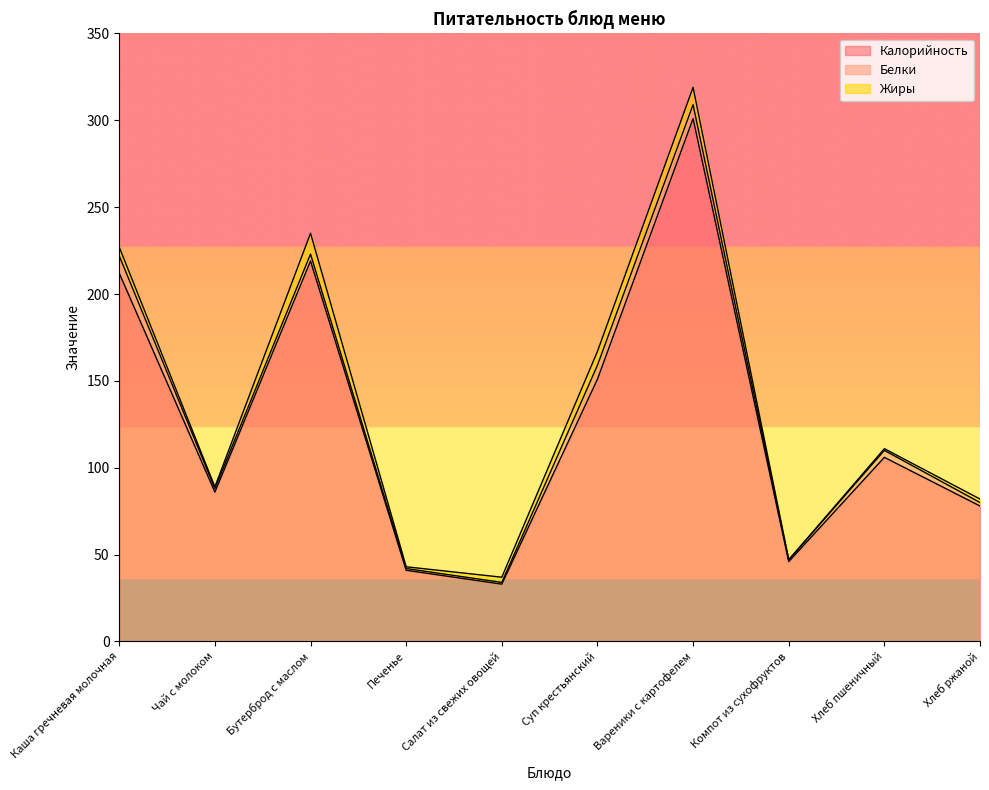

At which category does Калорийность reach its first local valley?

Чай с молоком